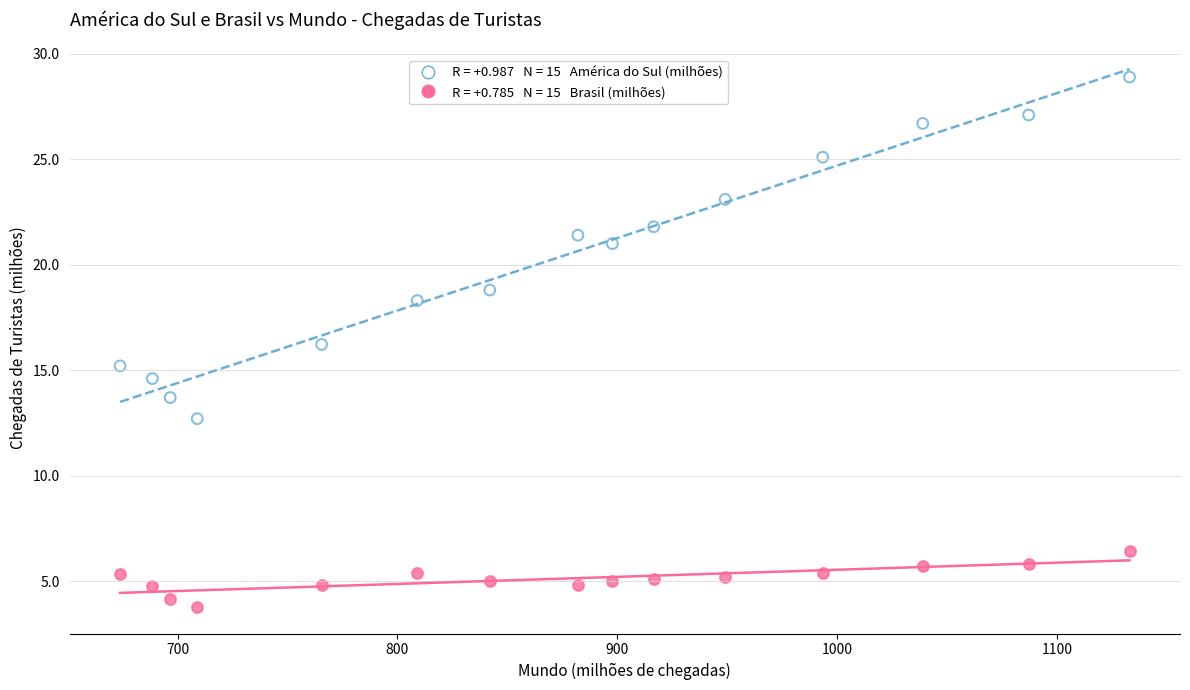

Across all data points, what is the range of X values (max minus min)?

459.3